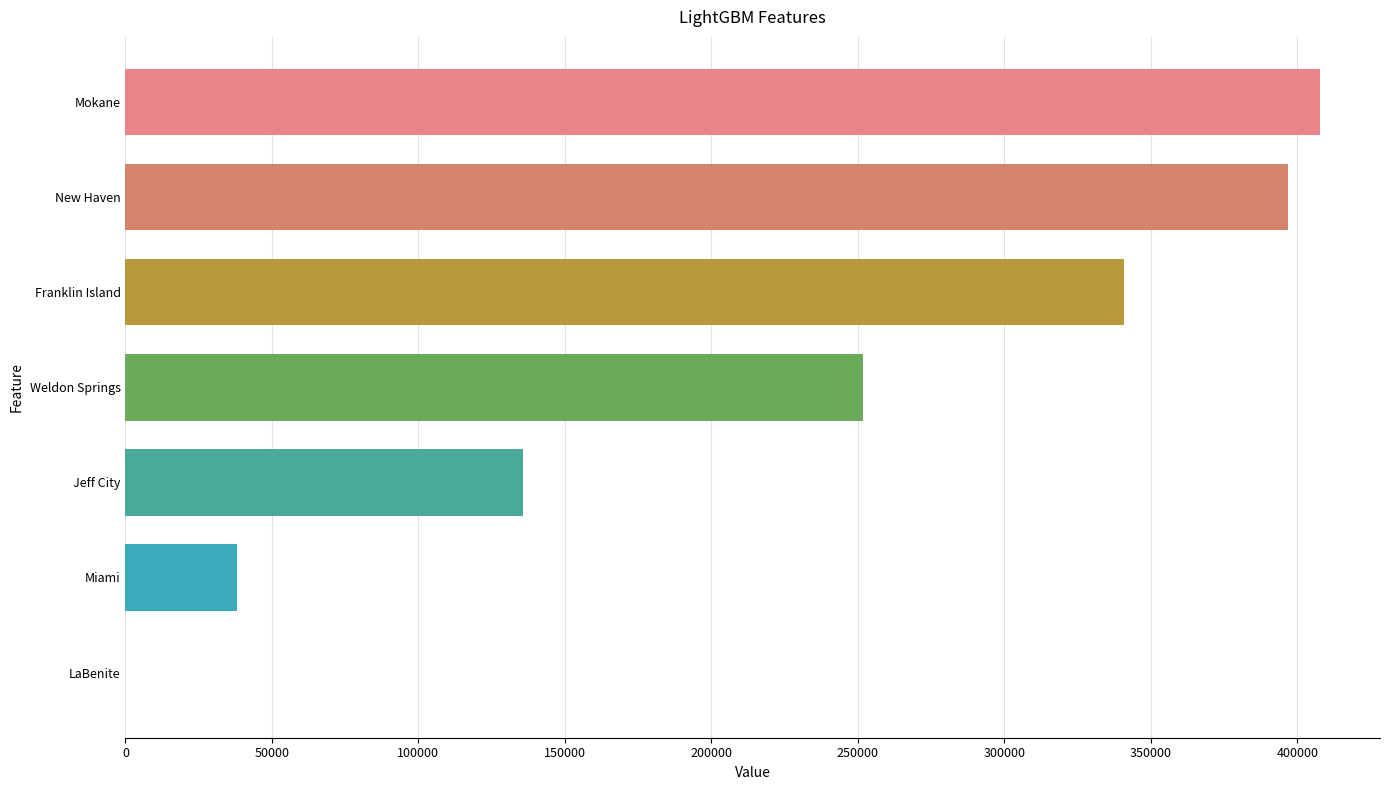

Is it true that the value at Franklin Island is 340917?

True